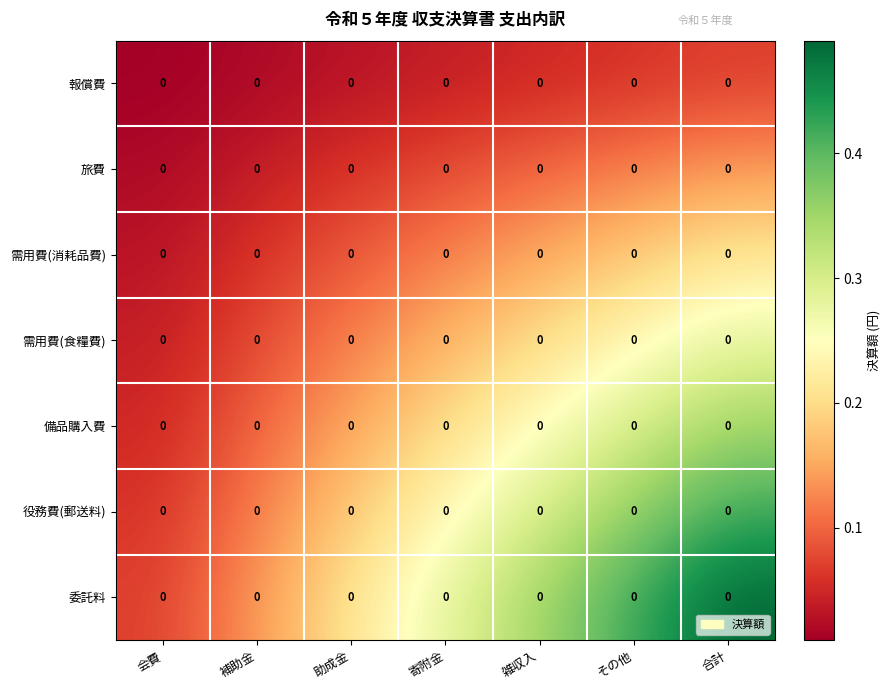

Rank the categories by 委託料 value from highest to lowest.

合計, その他, 雑収入, 寄附金, 助成金, 補助金, 会費